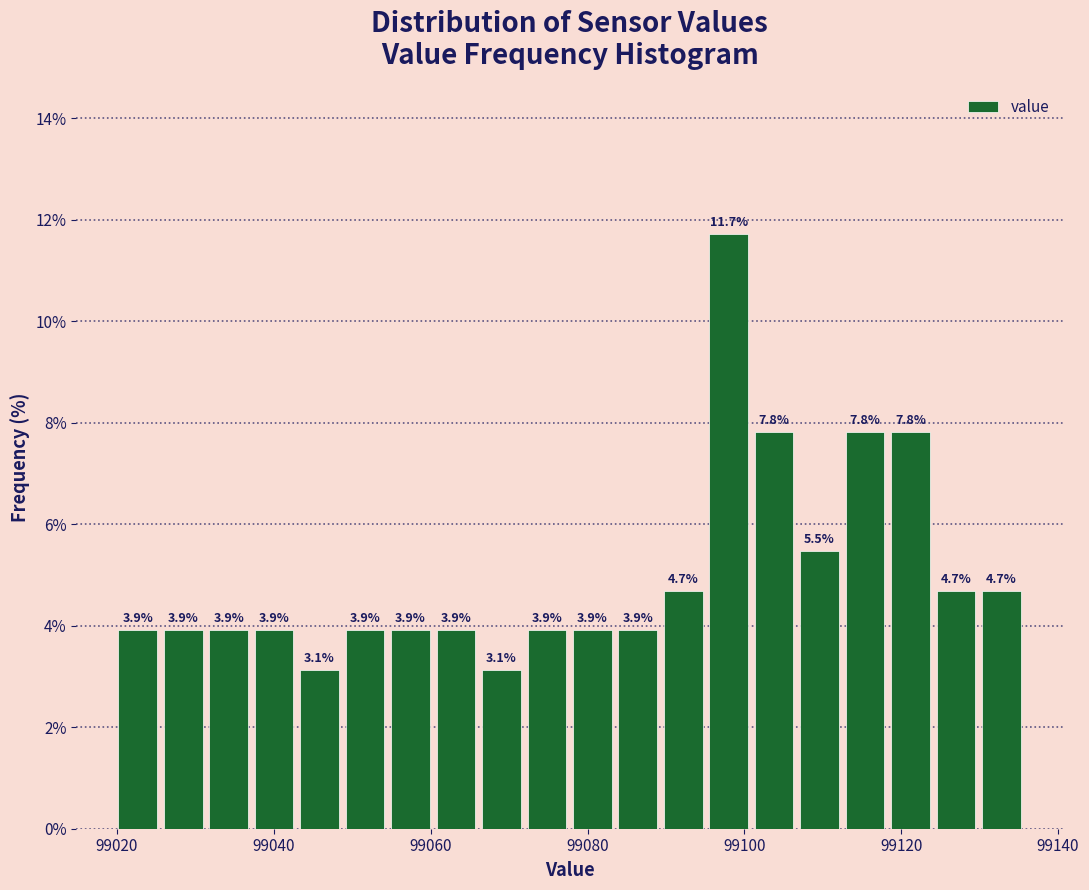

Read against the x-axis, roughly where is the centre of the tallest bar?

99098